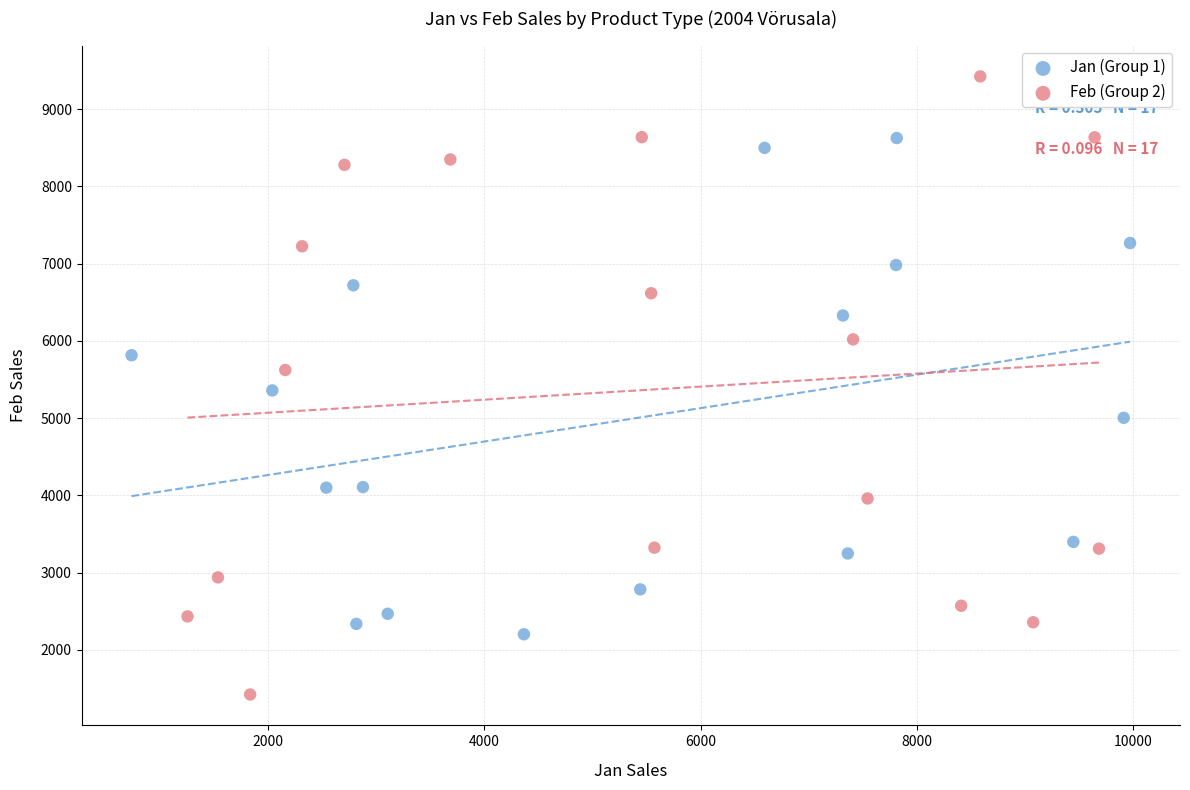

Which series has the largest Y range (max minus min)?

Feb (Group 2)